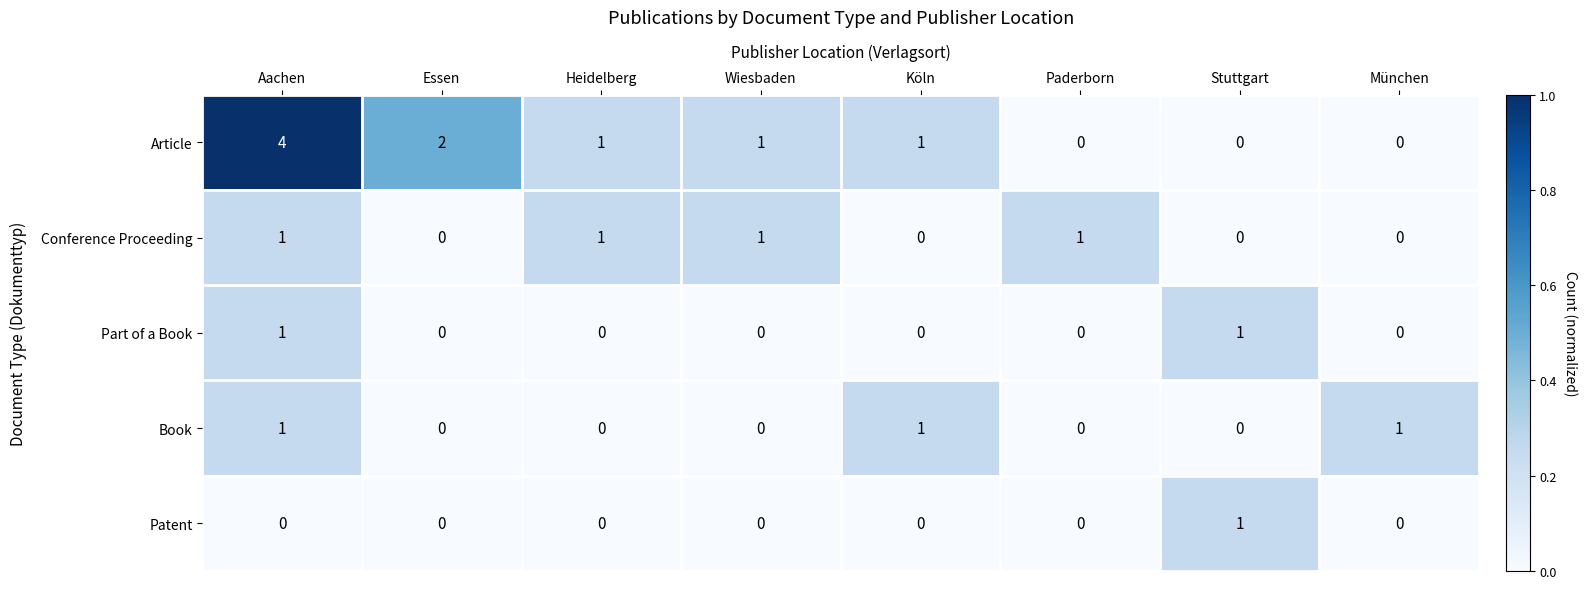

At how many categories does at least one series exceed 0?

8